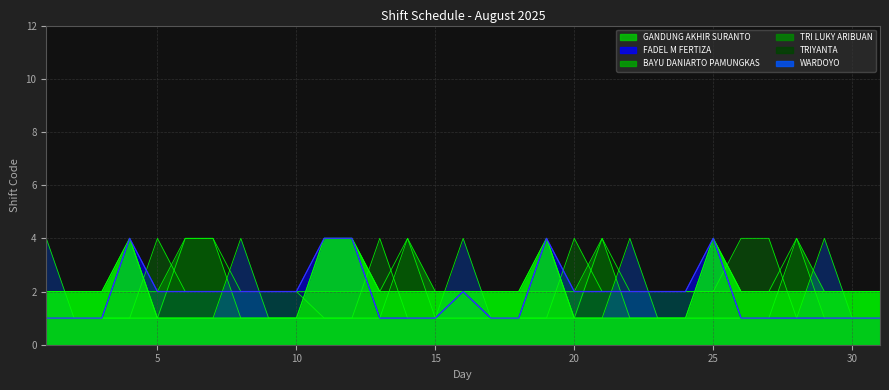

List the labels in order of BAYU DANIARTO PAMUNGKAS value, smallest first.

8, 9, 10, 11, 12, 13, 22, 23, 24, 25, 26, 27, 1, 2, 3, 4, 5, 15, 16, 17, 18, 19, 20, 29, 30, 31, 6, 7, 14, 21, 28